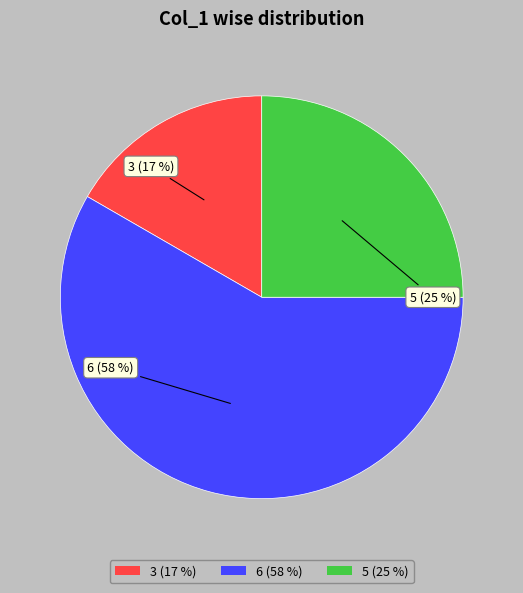

Which category has the smallest portion of the pie?

3